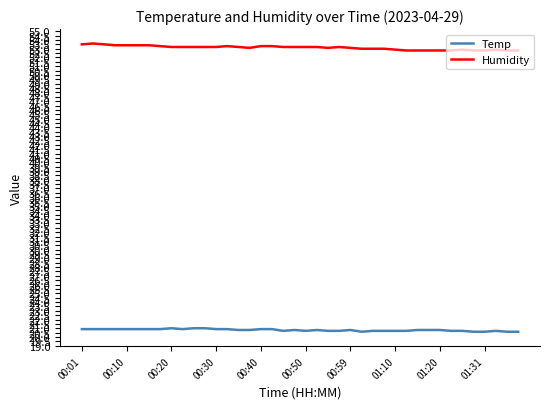

At how many categories does at least one series exceed 37?

40